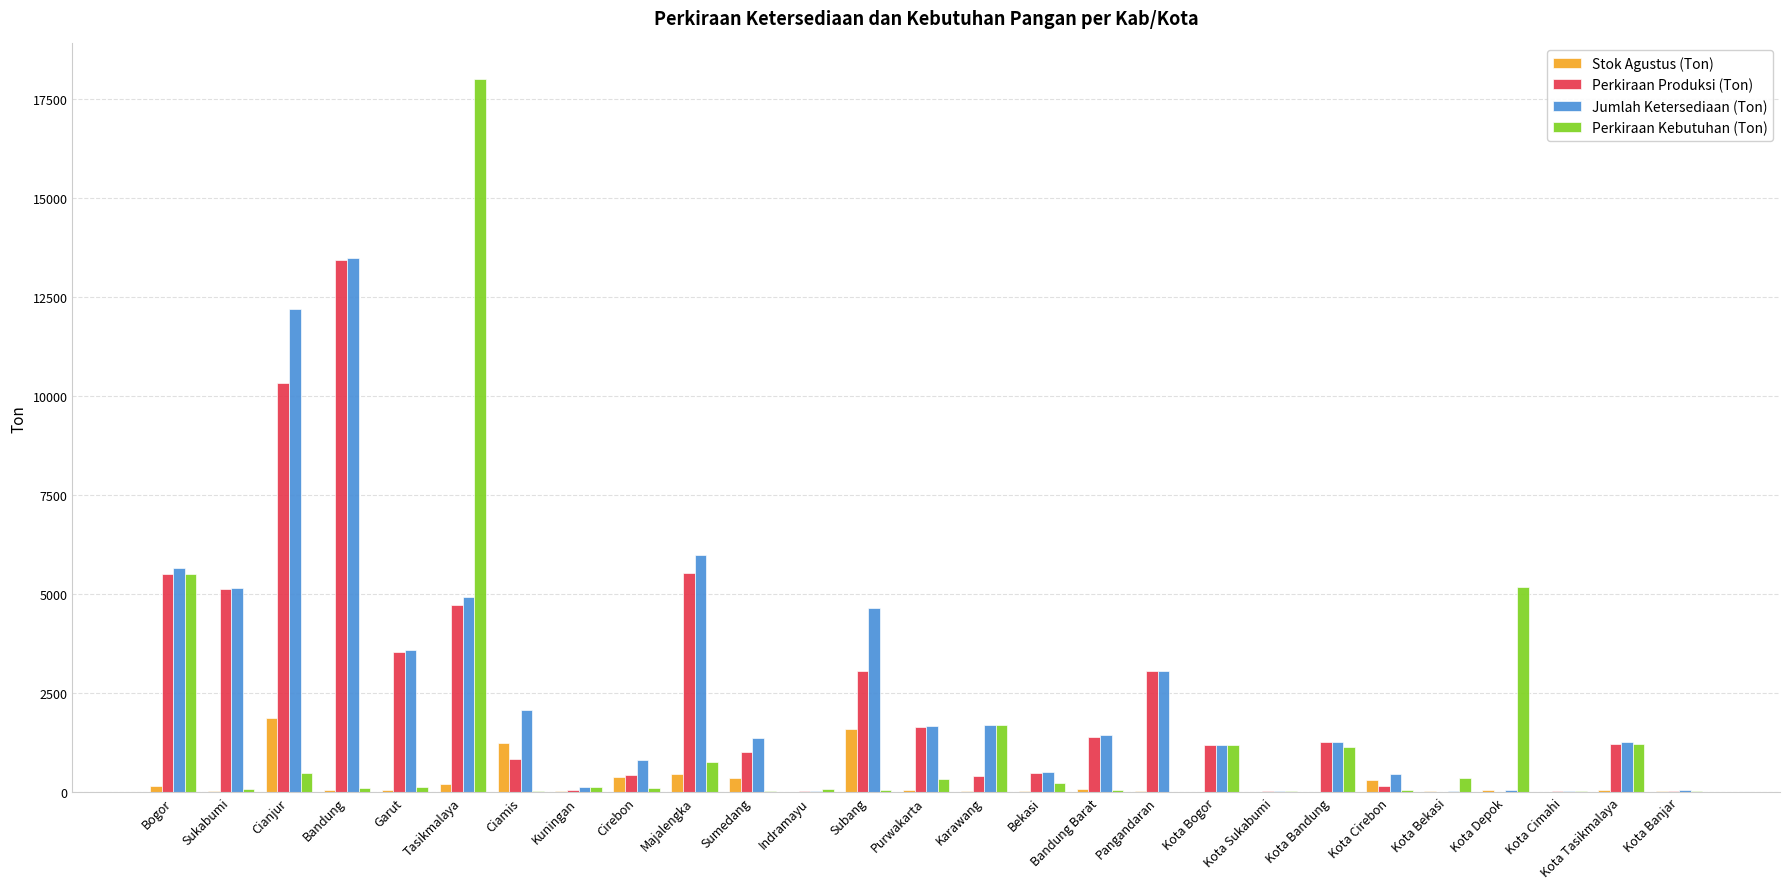

The value of Perkiraan Kebutuhan (Ton) at Karawang is 1686.5. True or false?

True